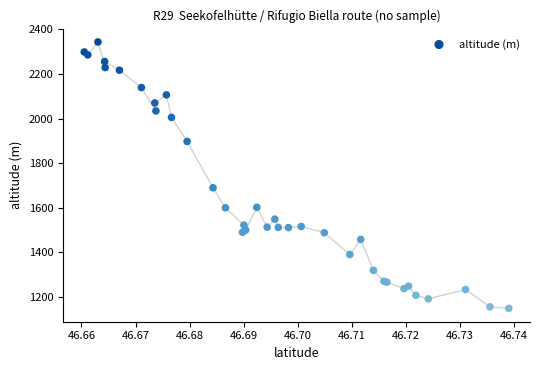

What Y value in the scatter plot is closest to 1745?

1689